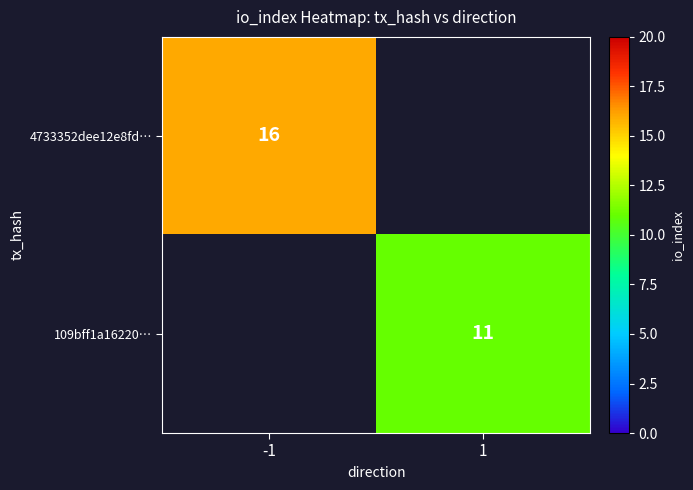

The value of 109bff1a16220… at 1 is 3. True or false?

False